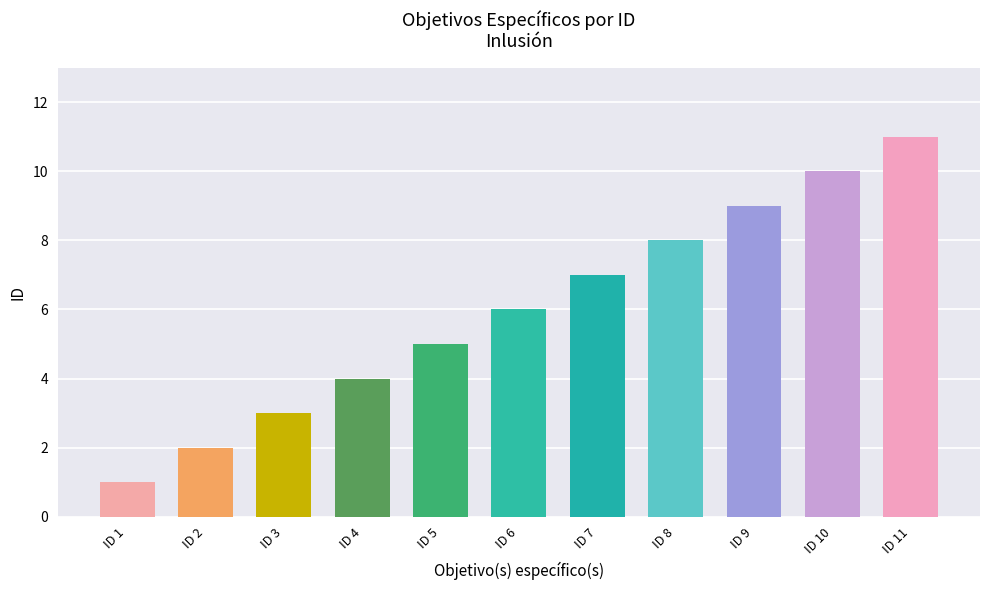

How many data points does each series have?

11